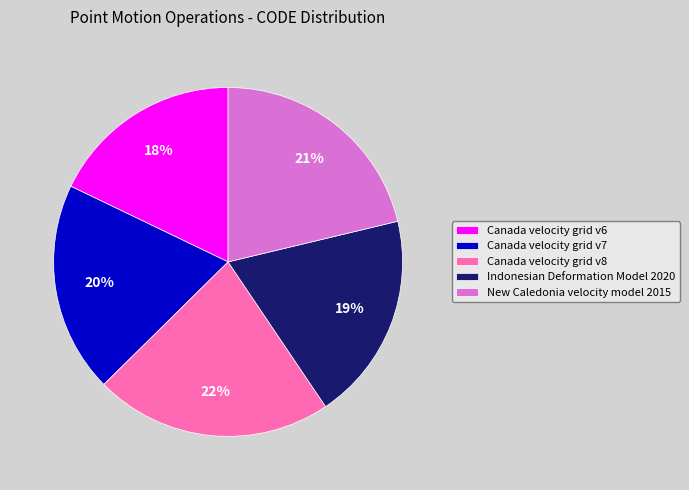

What is the smallest slice in the pie chart?

Canada velocity grid v6